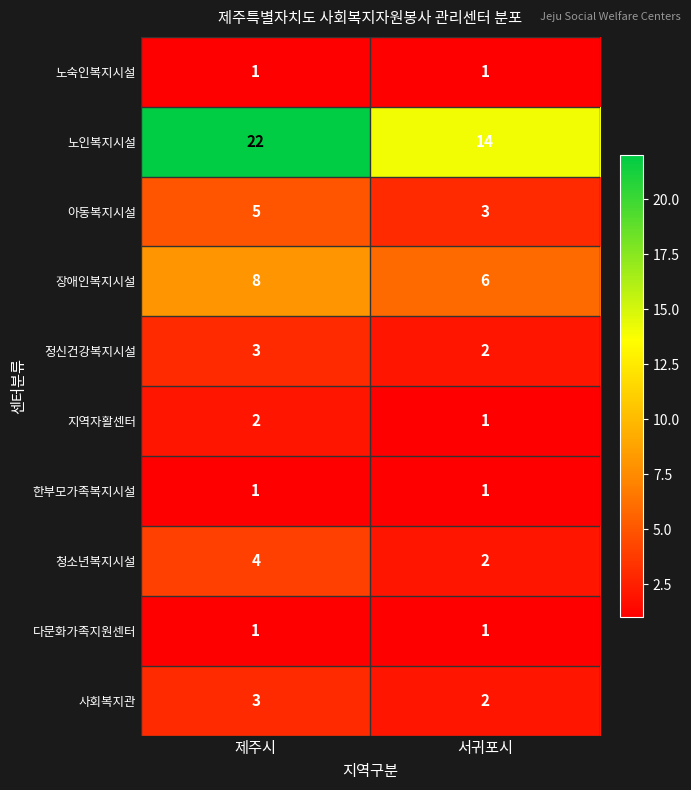

Reading left to right, list all the values displayed in this chart.

노숙인복지시설: 제주시=1	서귀포시=1
노인복지시설: 제주시=22	서귀포시=14
아동복지시설: 제주시=5	서귀포시=3
장애인복지시설: 제주시=8	서귀포시=6
정신건강복지시설: 제주시=3	서귀포시=2
지역자활센터: 제주시=2	서귀포시=1
한부모가족복지시설: 제주시=1	서귀포시=1
청소년복지시설: 제주시=4	서귀포시=2
다문화가족지원센터: 제주시=1	서귀포시=1
사회복지관: 제주시=3	서귀포시=2